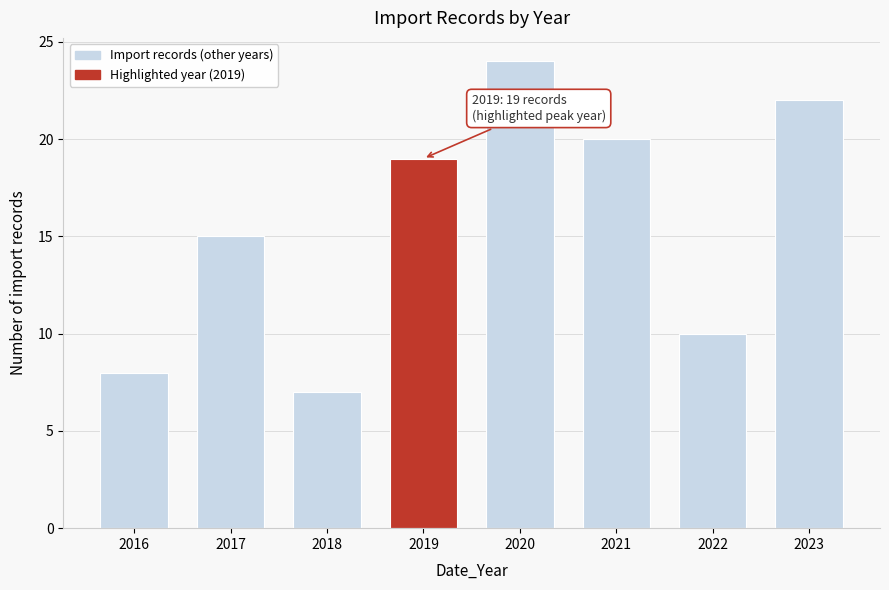

Reading left to right, extract all data points from this chart.

2016=8	2017=15	2018=7	2019=19	2020=24	2021=20	2022=10	2023=22